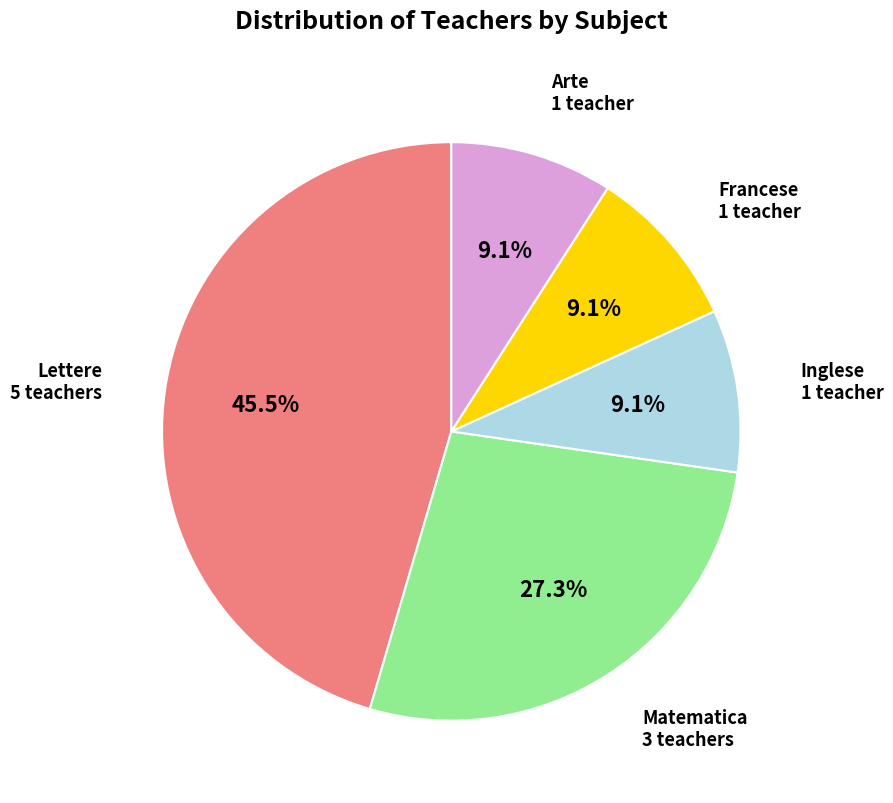

Is there any slice that represents more than half of the pie?

No